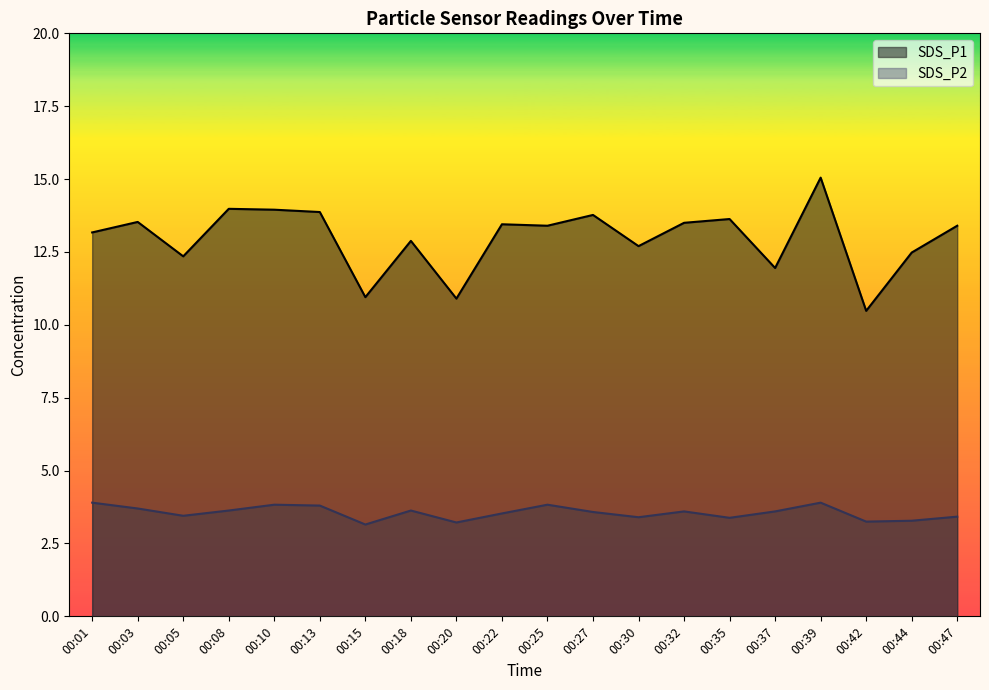

True or false: SDS_P2 has more than 0 interior local peaks.

True